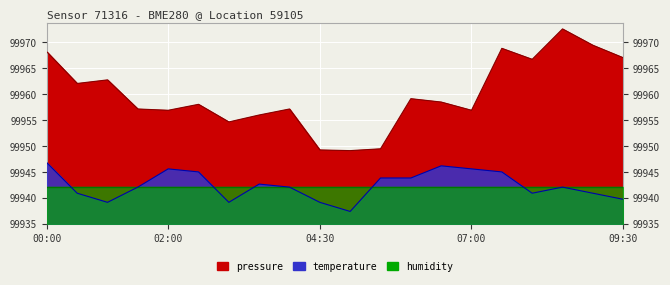

At which label does temperature first exceed 99942?

00:00